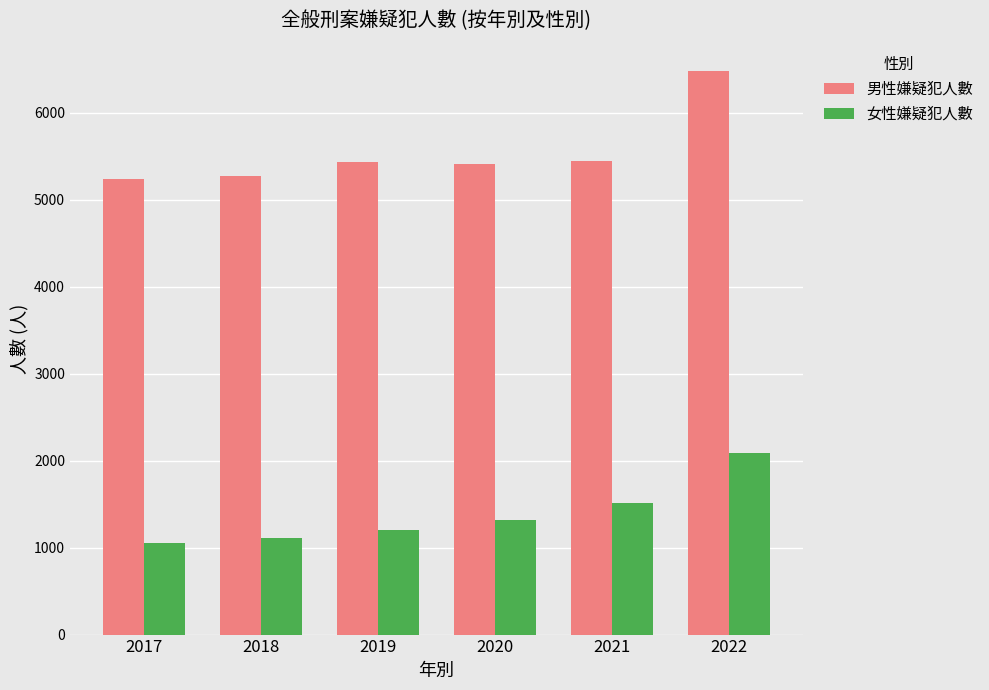

What is the highest value of the 男性嫌疑犯人數 series?

6483